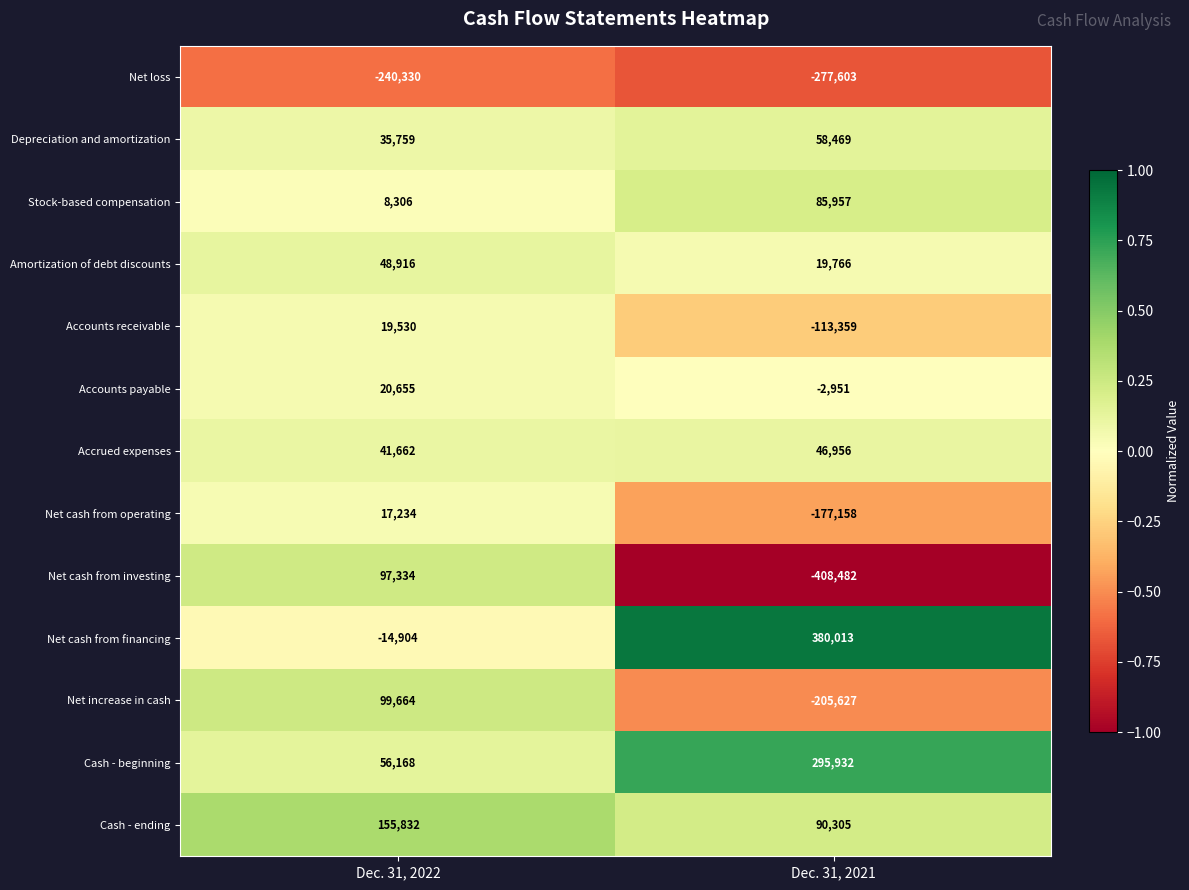

List the series in order of their peak value, highest first.

Net cash from financing, Cash - beginning, Cash - ending, Net increase in cash, Net cash from investing, Stock-based compensation, Depreciation and amortization, Amortization of debt discounts, Accrued expenses, Accounts payable, Accounts receivable, Net cash from operating, Net loss